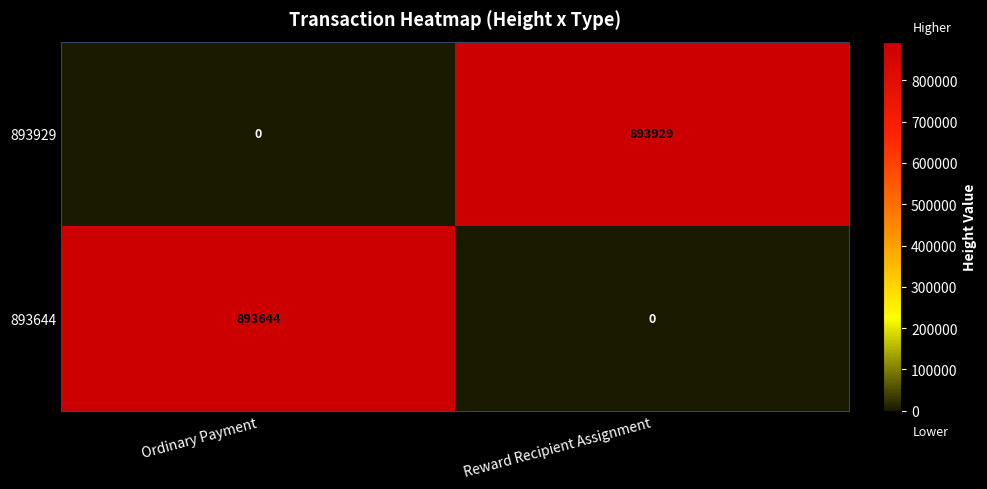

What is the approximate value of 893929 at Reward Recipient Assignment, to the nearest 100?

893900